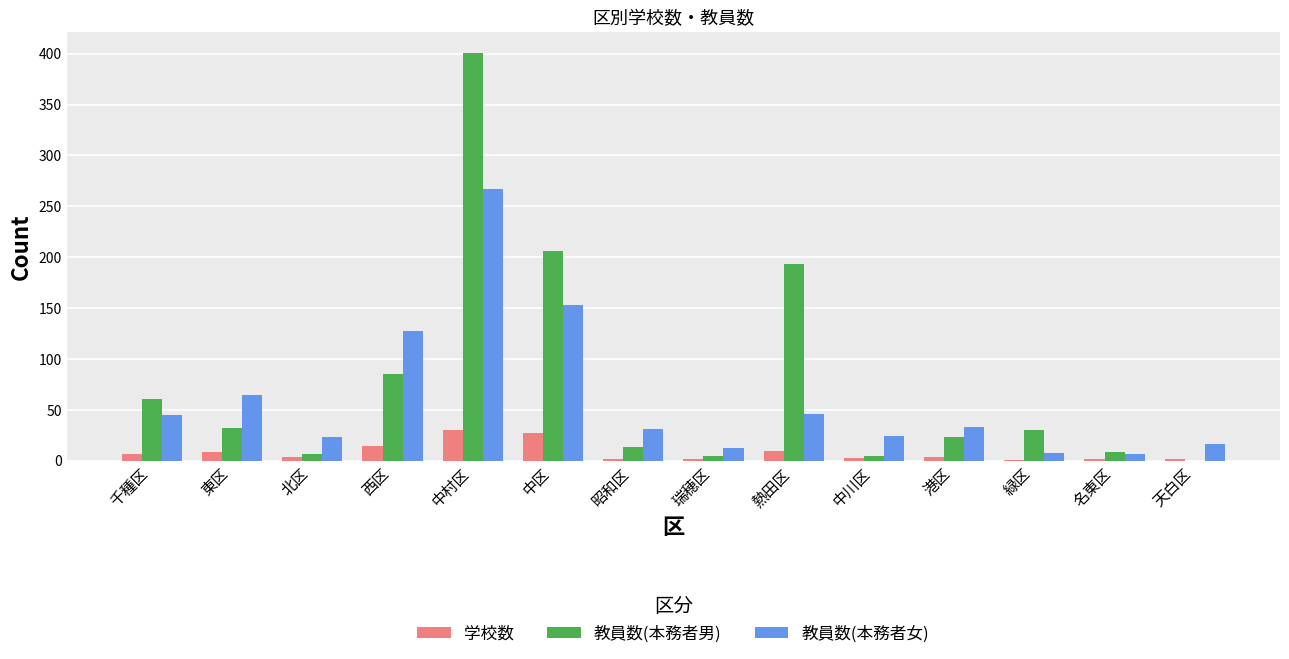

Is the value of 教員数(本務者女) at 港区 greater than the value of 教員数(本務者男) at 名東区?

Yes